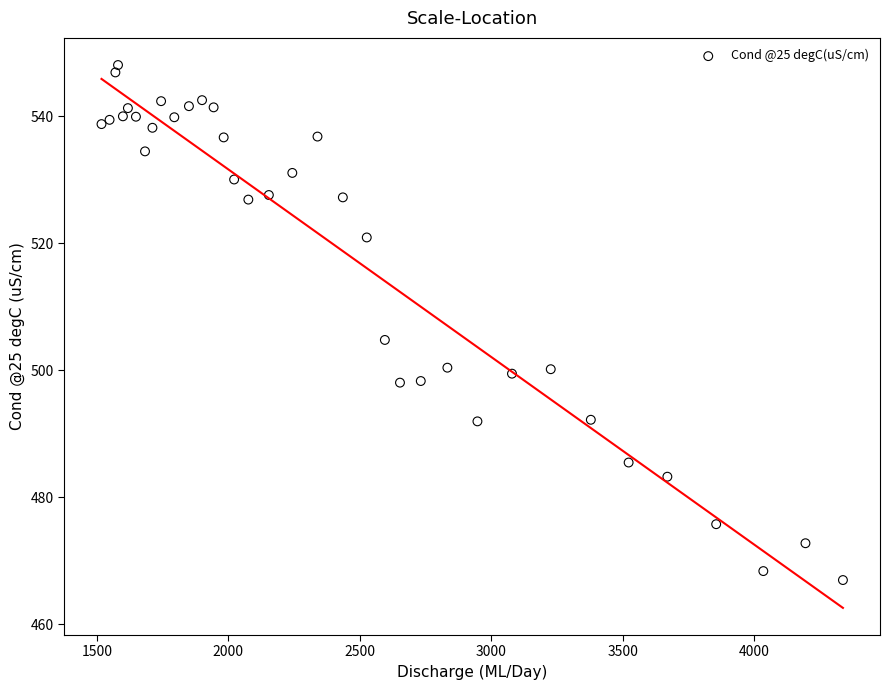

What Y value in the scatter plot is closest to 507?

504.8